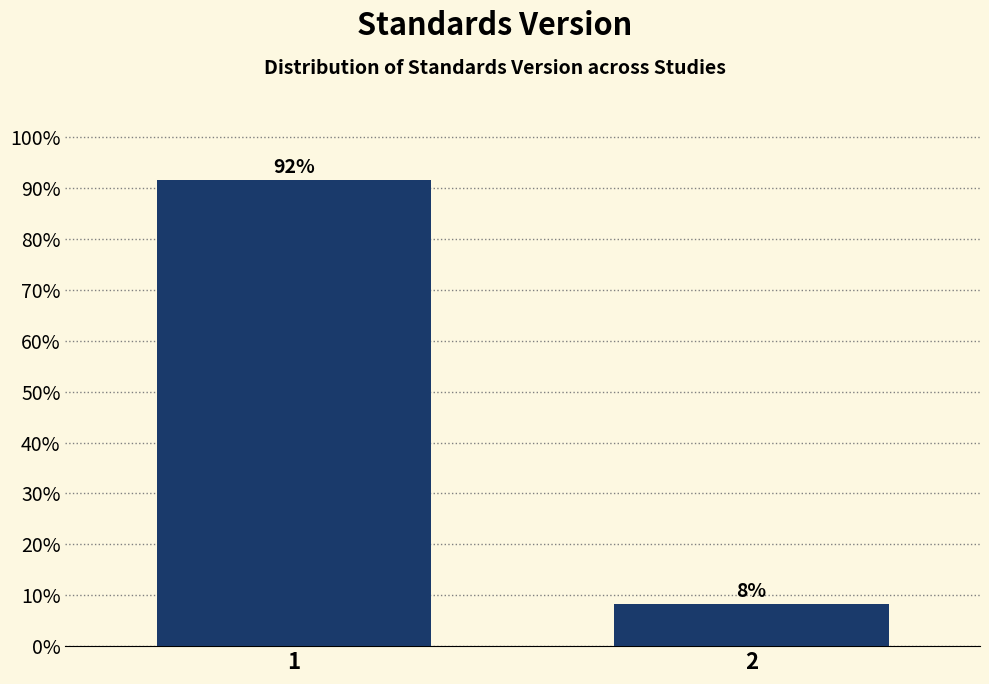

What is the average value?

50.0